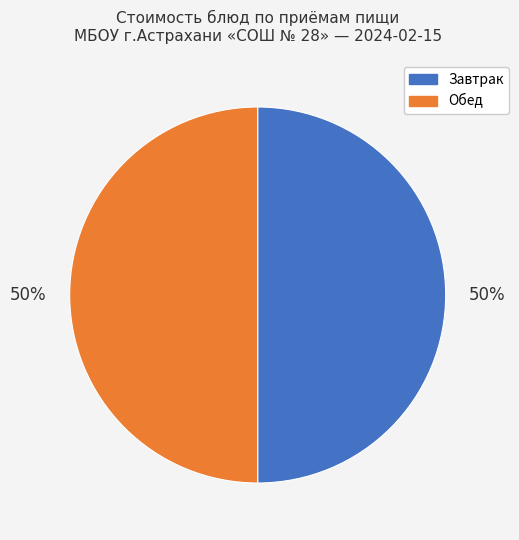

To the nearest percent, what is the average slice percentage?

50%